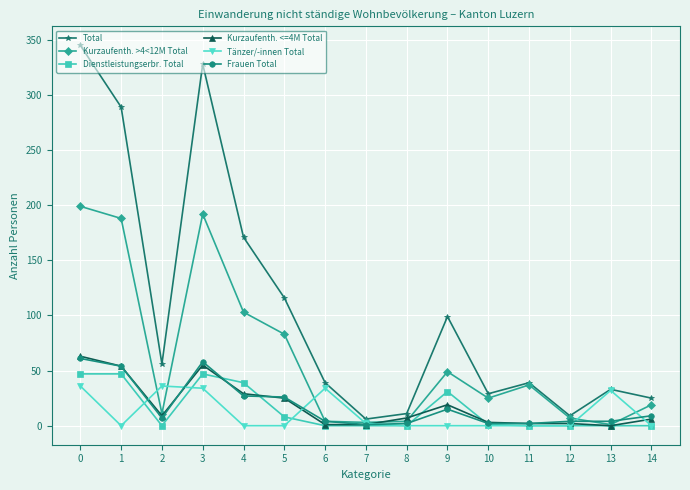

How many lines are shown in the chart?

6